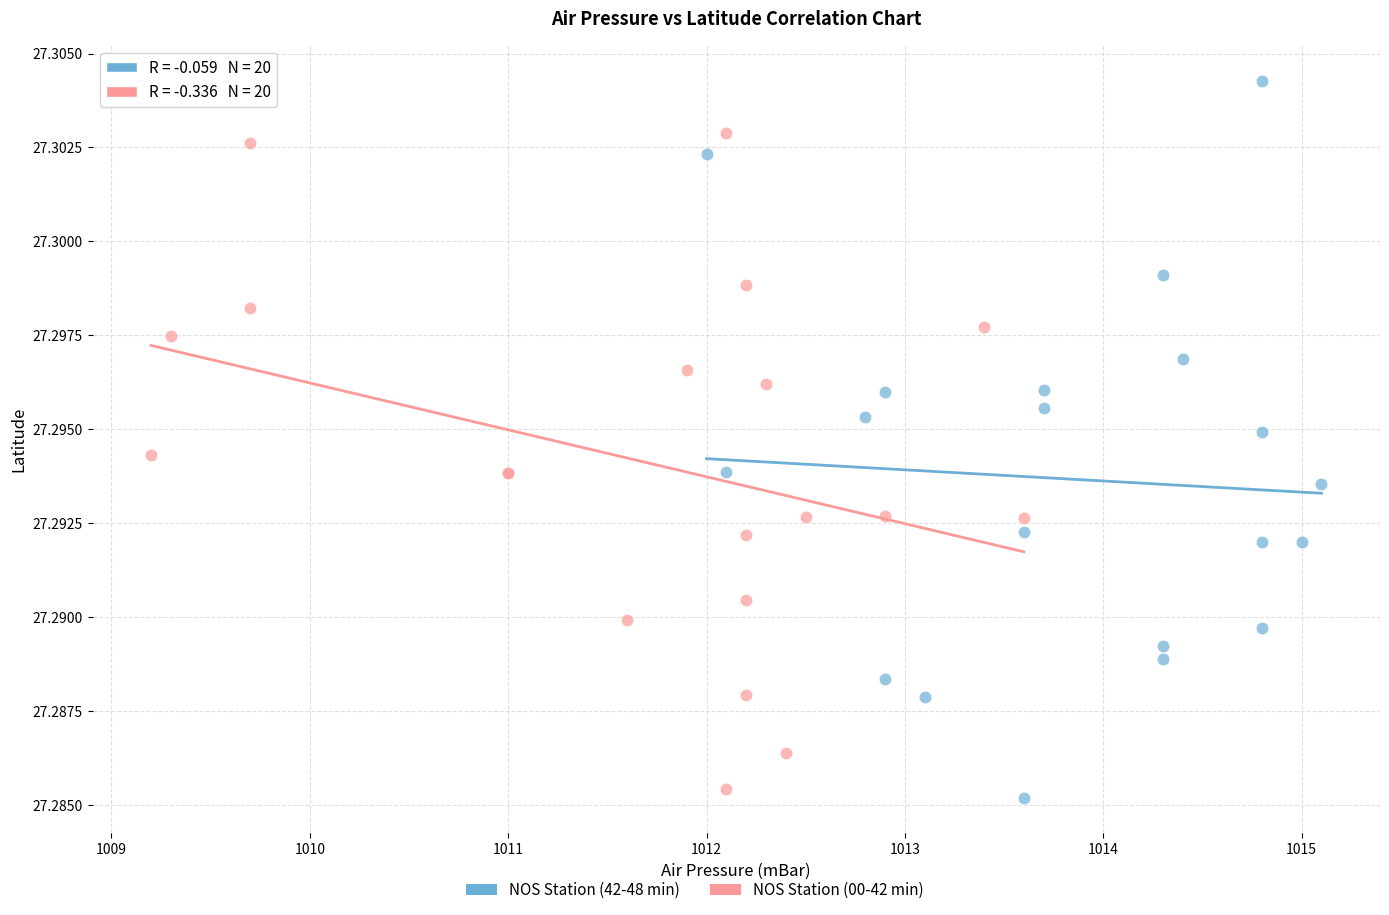

Which series reaches the maximum Y coordinate?

NOS Station (42-48 min)